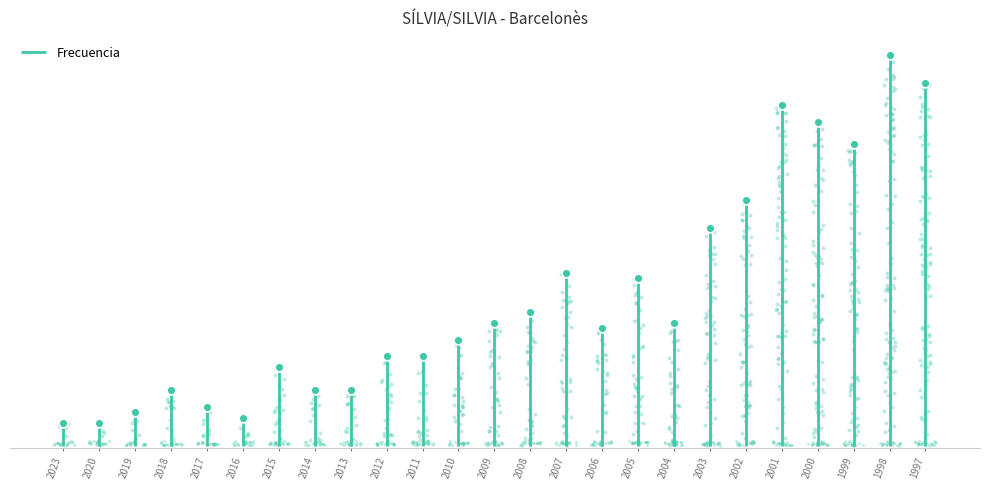

What is the change in value from 2001 to 1999?

-7